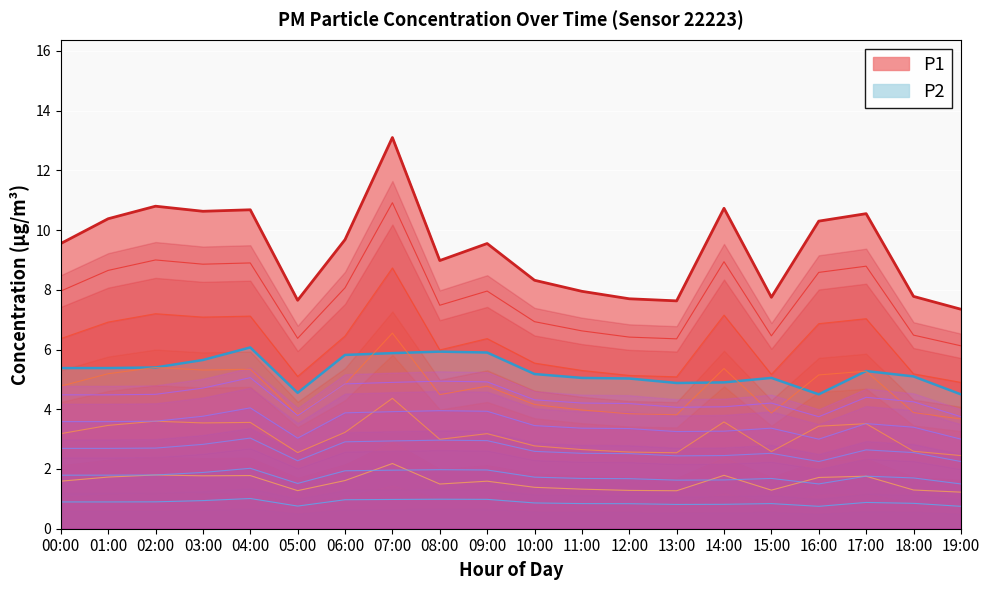

At how many categories does at least one series exceed 7?

20